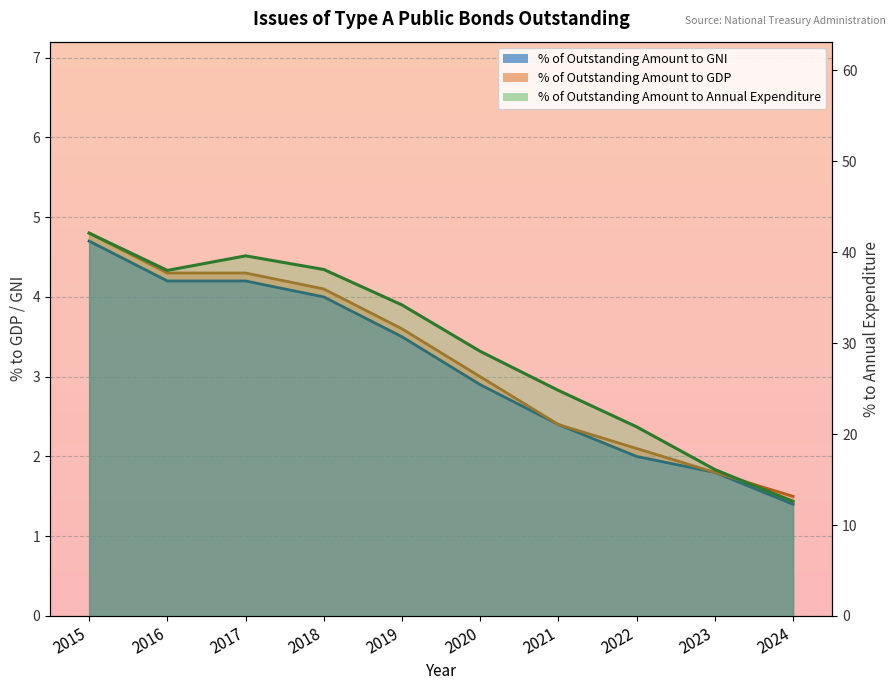

Is it true that % of Outstanding Amount to GDP equals 1.5 at 2024?

True